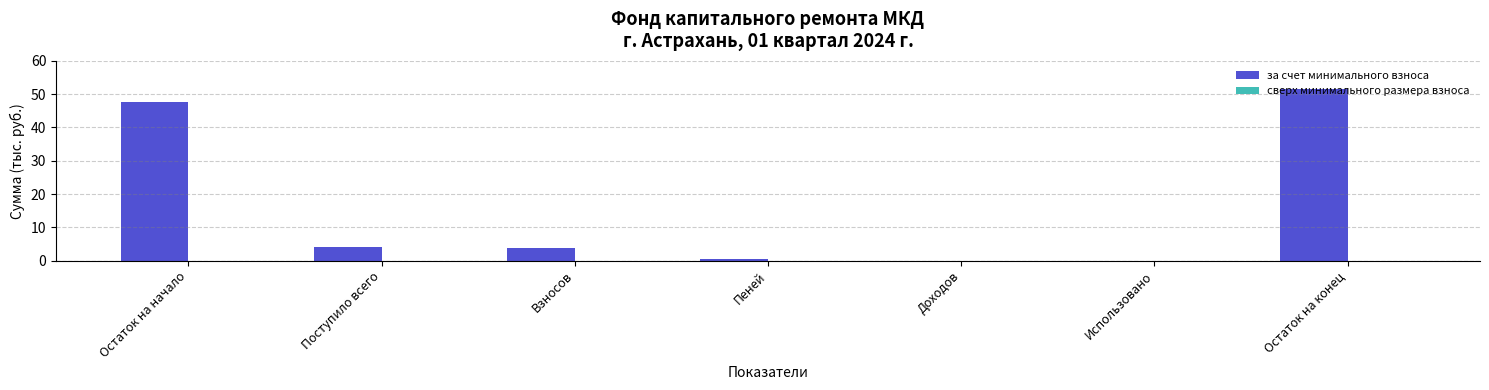

What is the greatest value displayed?

51.7